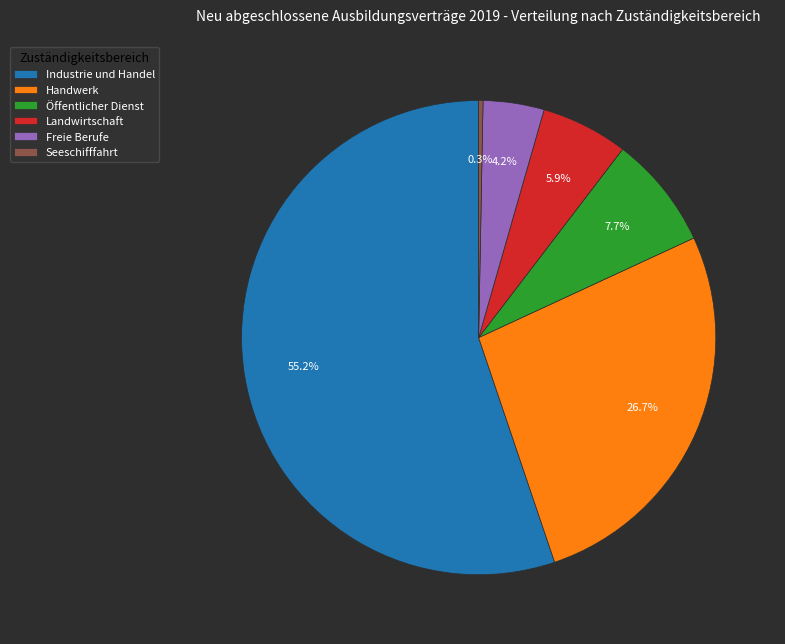

What is the total percentage of Handwerk and Landwirtschaft?

32.6%